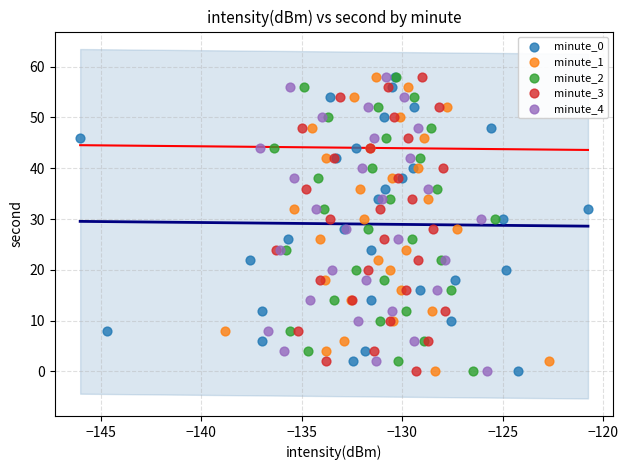

What are all the series names shown in the legend?

minute_0, minute_1, minute_2, minute_3, minute_4